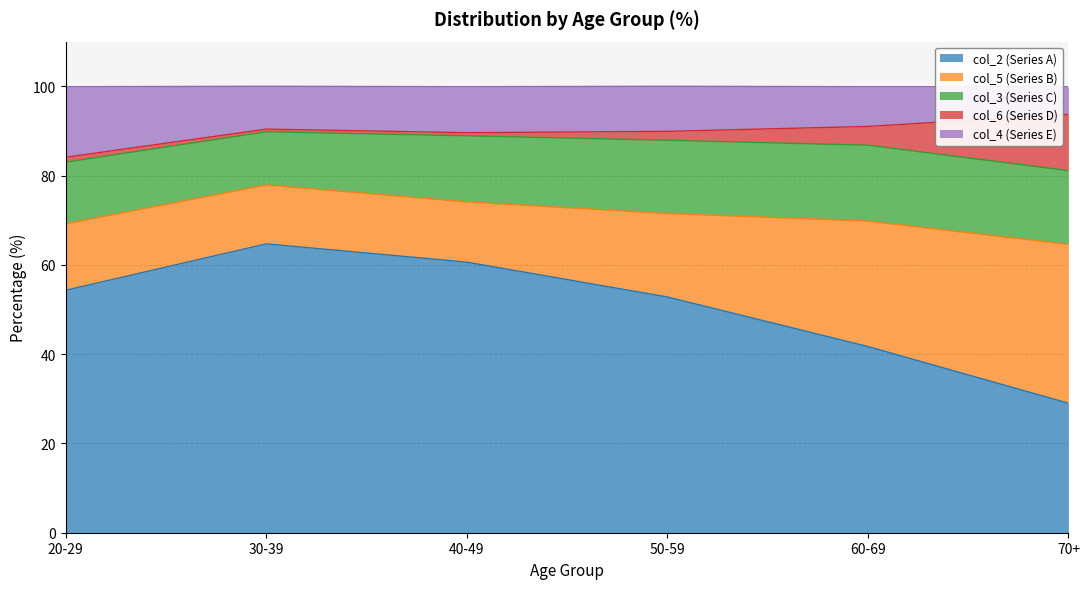

What is the difference between the maximum and second lowest values in the col_6 series?

11.9